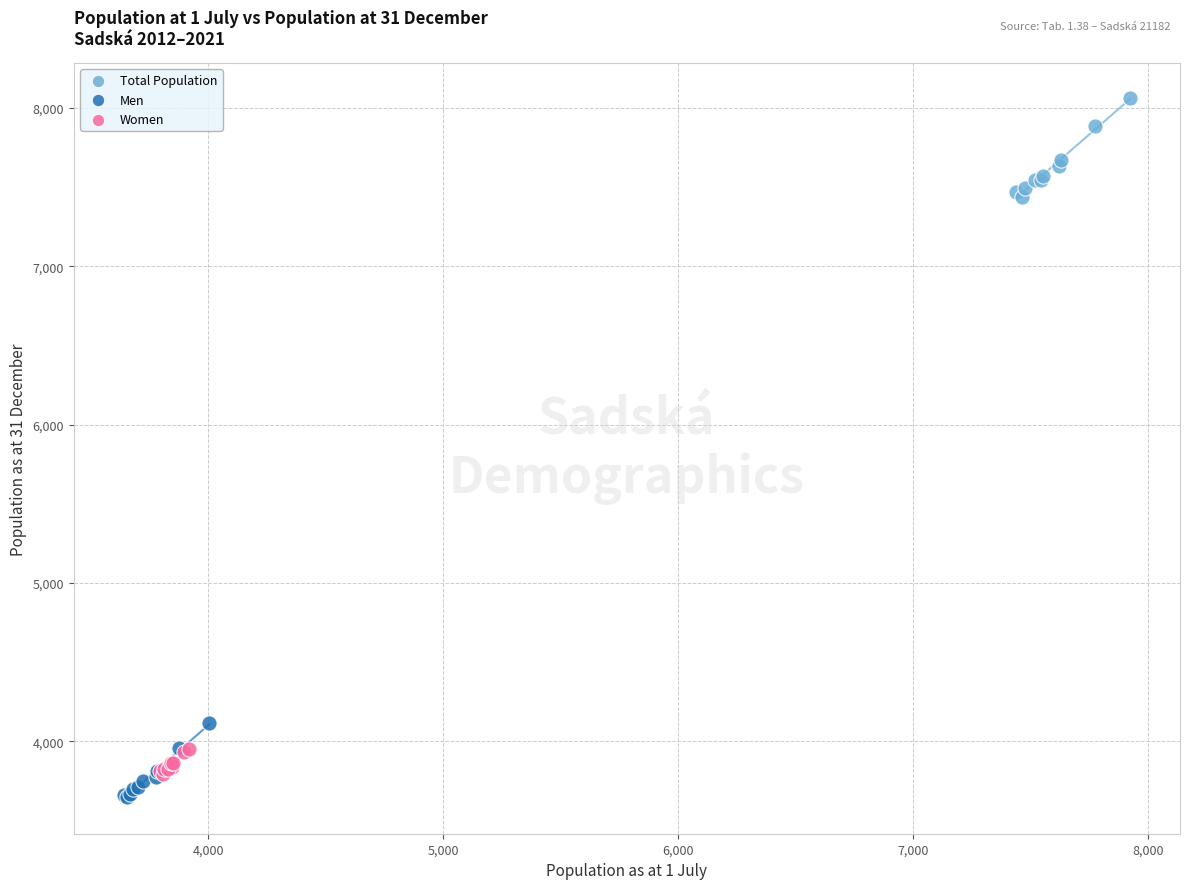

Which series has the widest spread of Y values?

Total Population